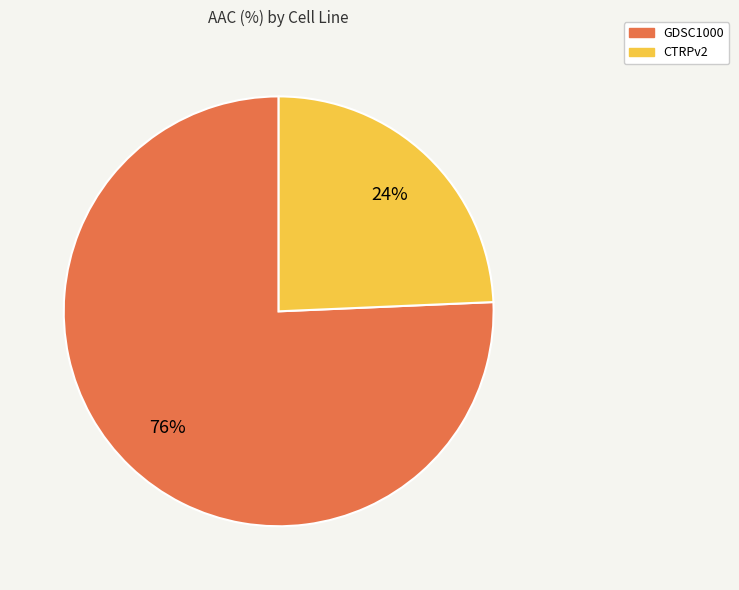

What is the majority slice?

GDSC1000